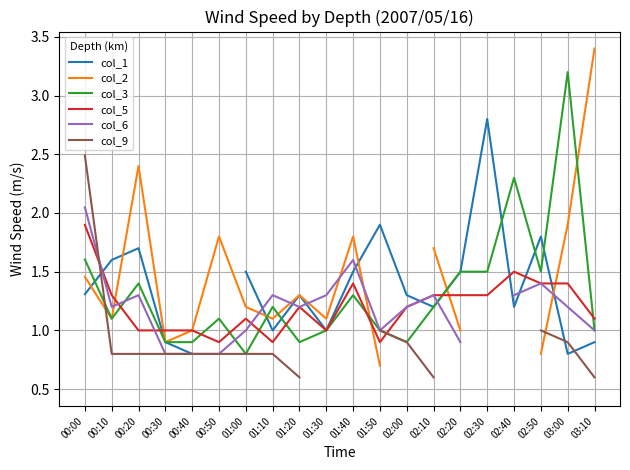

What value does the col_1 series have at 01:10?

1.0